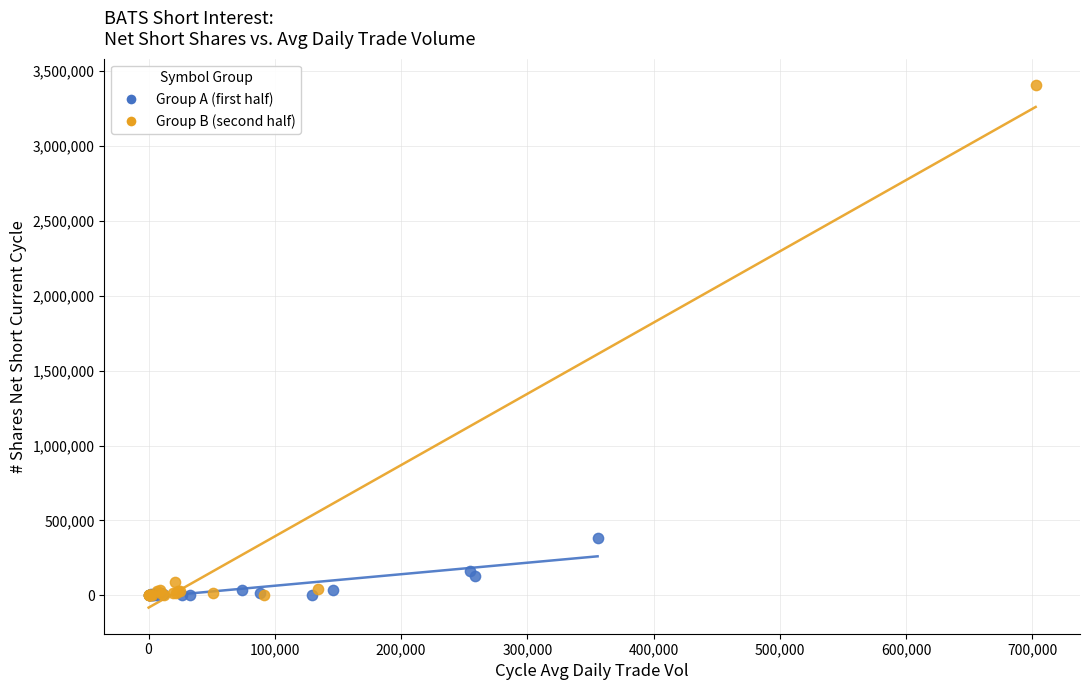

Which series has the widest spread of Y values?

Group B (second half)